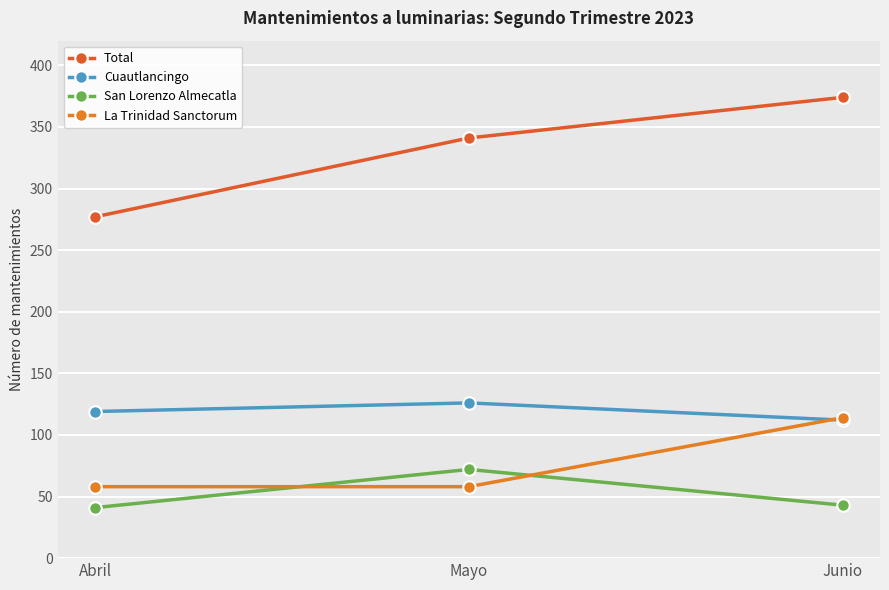

Rank the series by their maximum value, from highest to lowest.

Total, Cuautlancingo, La Trinidad Sanctorum, San Lorenzo Almecatla